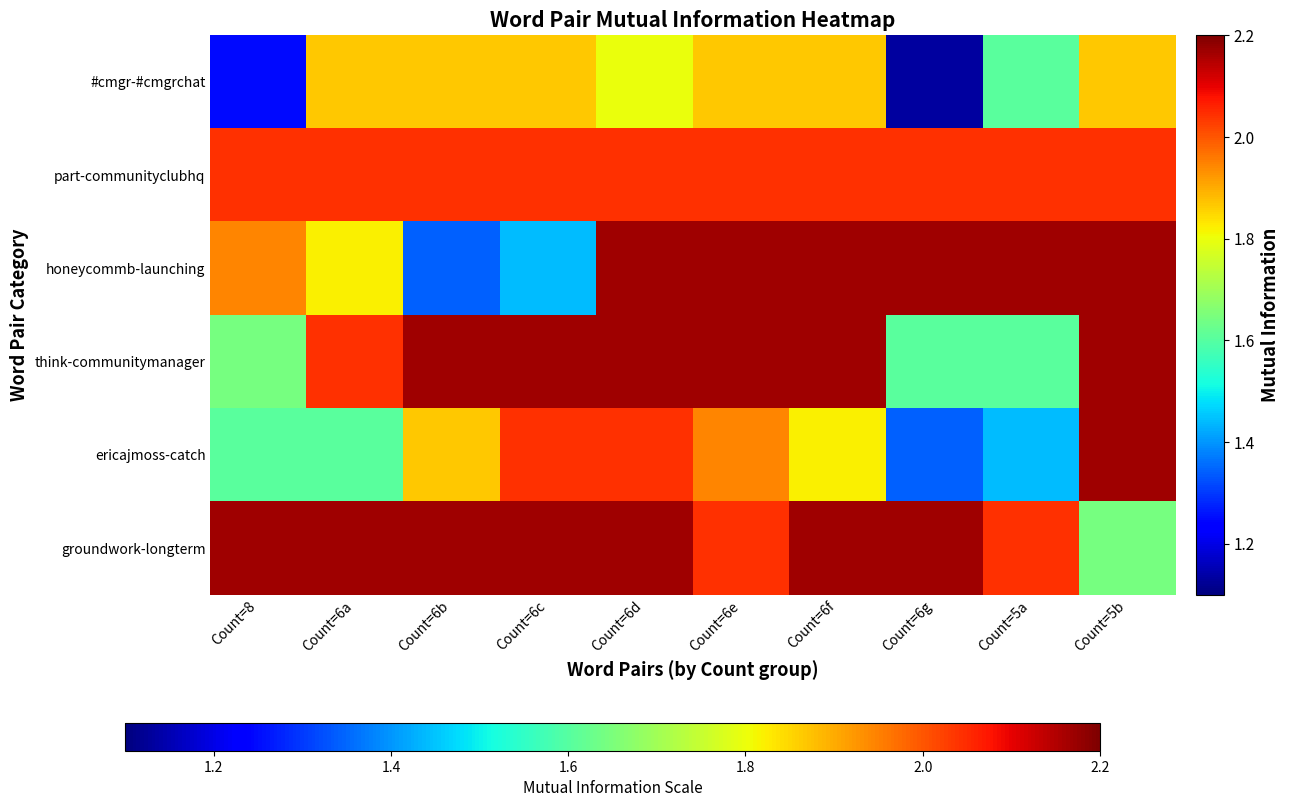

What is the maximum value shown in the chart?

2.2